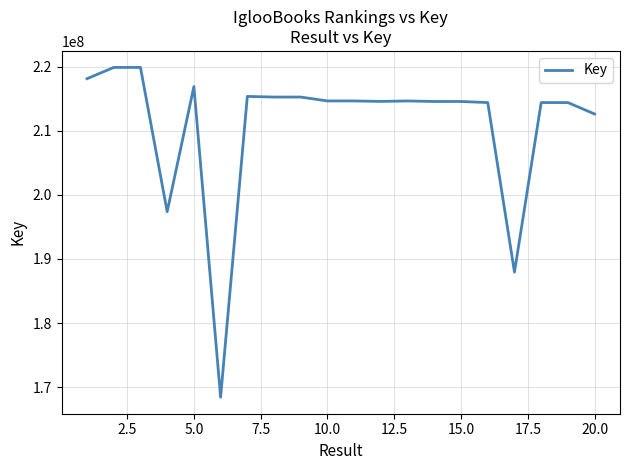

What is the difference between the maximum and minimum values?

51528078